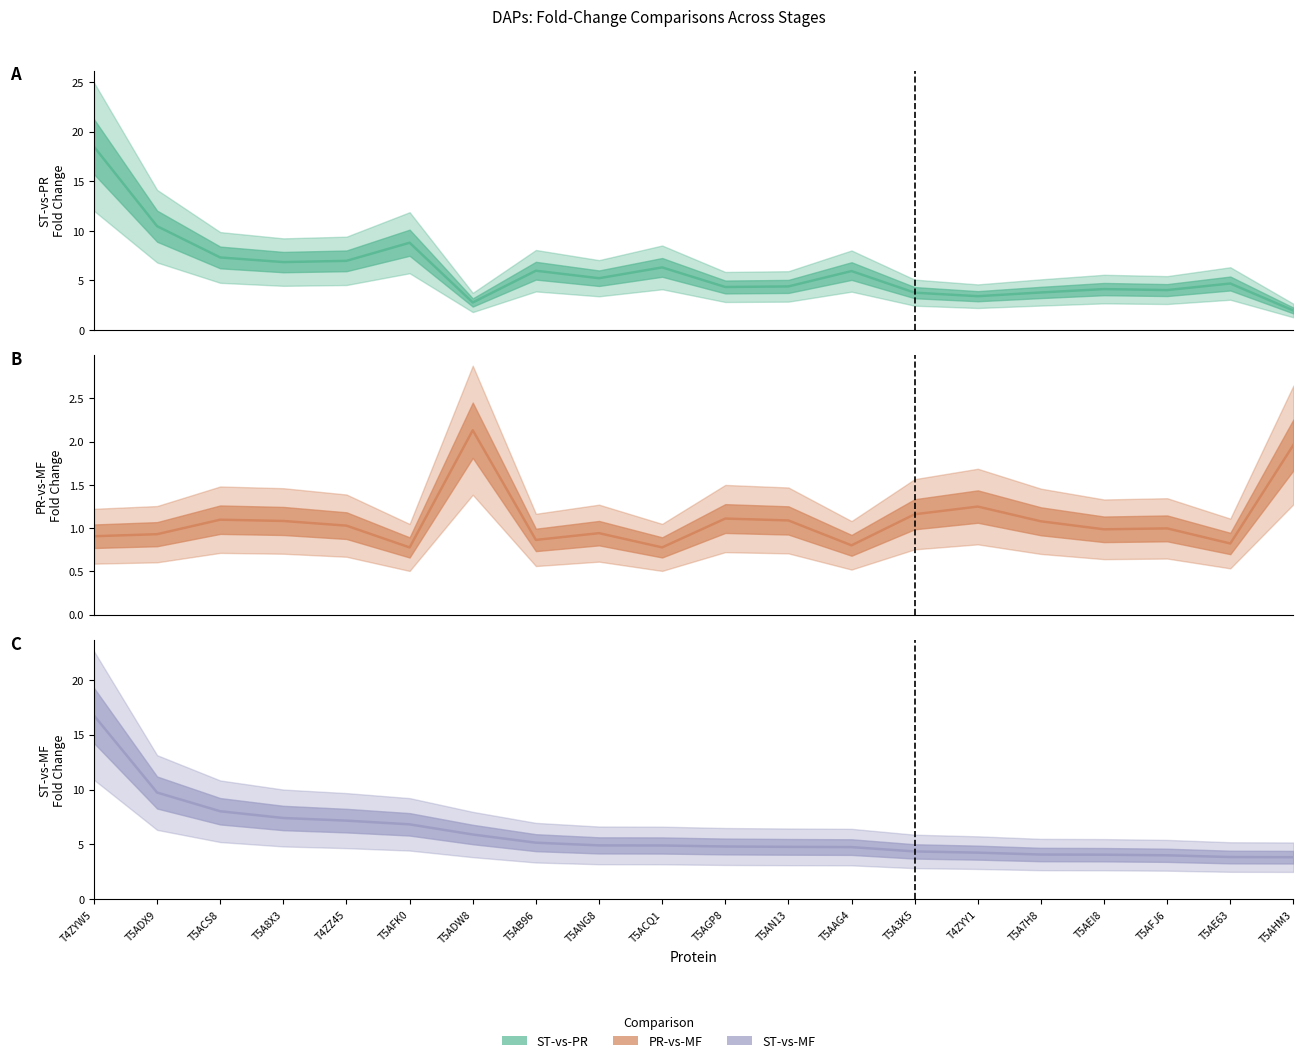

What is the highest value of the ST-vs-PR series?

18.5